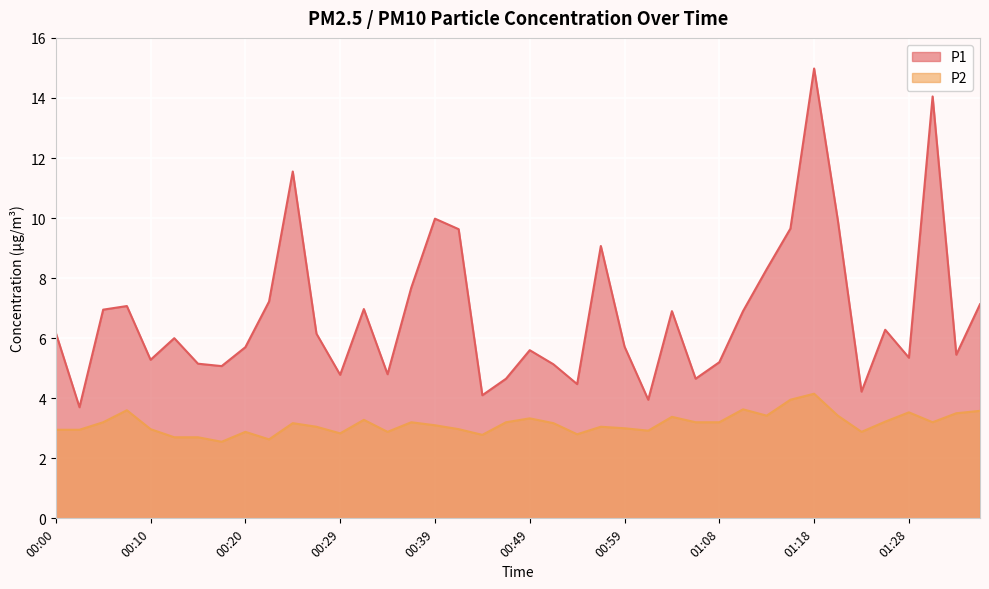

Reading left to right, what are all the values shown in this chart?

P1: 6.2	3.7	7.0	7.1	5.3	6.0	5.2	5.1	5.7	7.2	11.6	6.2	4.8	7.0	4.8	7.7	10.0	9.6	4.1	4.7	5.6	5.1	4.5	9.1	5.7	4.0	6.9	4.7	5.2	6.9	8.3	9.7	15.0	9.9	4.2	6.3	5.3	14.1	5.5	7.1
P2: 3.0	3.0	3.2	3.6	3.0	2.7	2.7	2.5	2.9	2.6	3.2	3.0	2.8	3.3	2.9	3.2	3.1	3.0	2.8	3.2	3.3	3.2	2.8	3.0	3.0	2.9	3.4	3.2	3.2	3.6	3.4	4.0	4.2	3.4	2.9	3.2	3.5	3.2	3.5	3.6